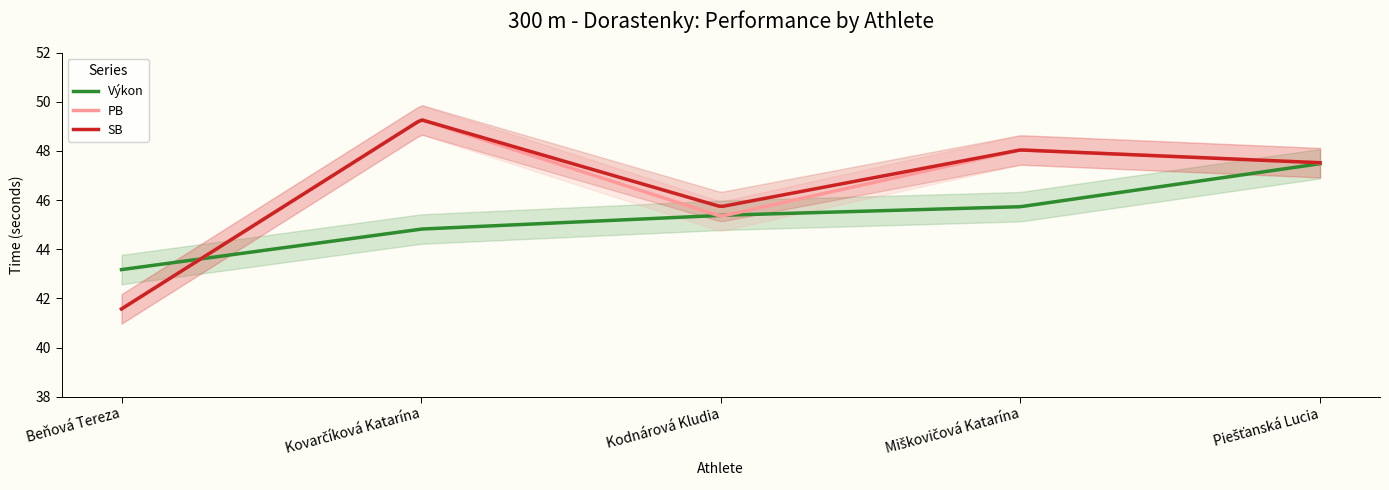

What is the difference between the Výkon values at Miškovičová Katarína and Kovarčíková Katarína?

0.9